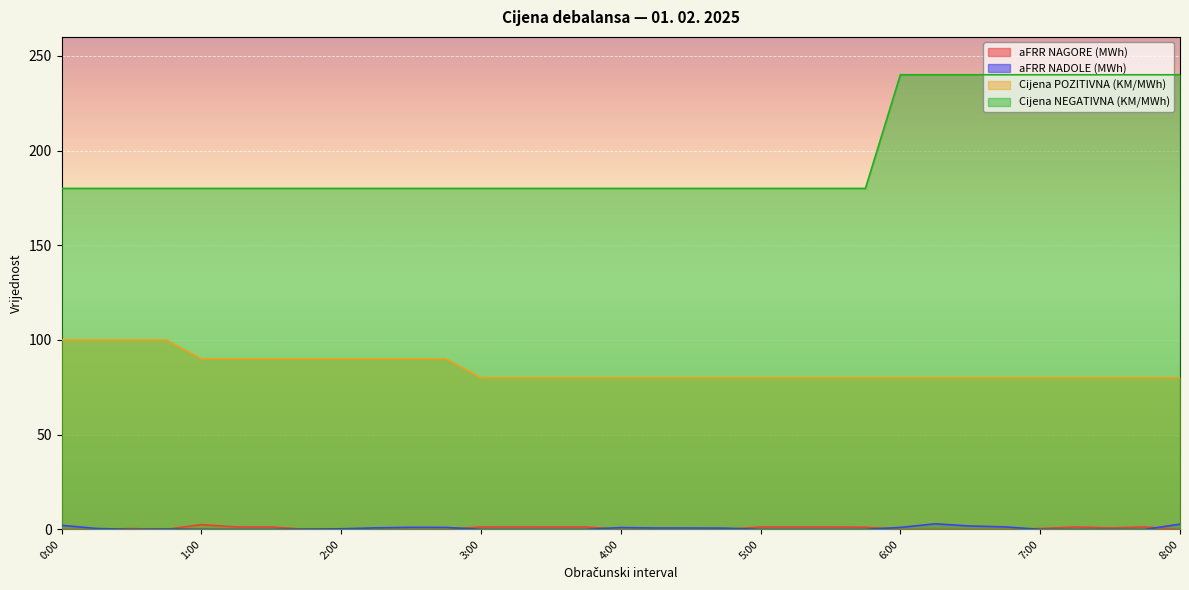

What is the difference between the maximum and second lowest values in the Cijena POZITIVNA (KM/MWh) series?

20.0